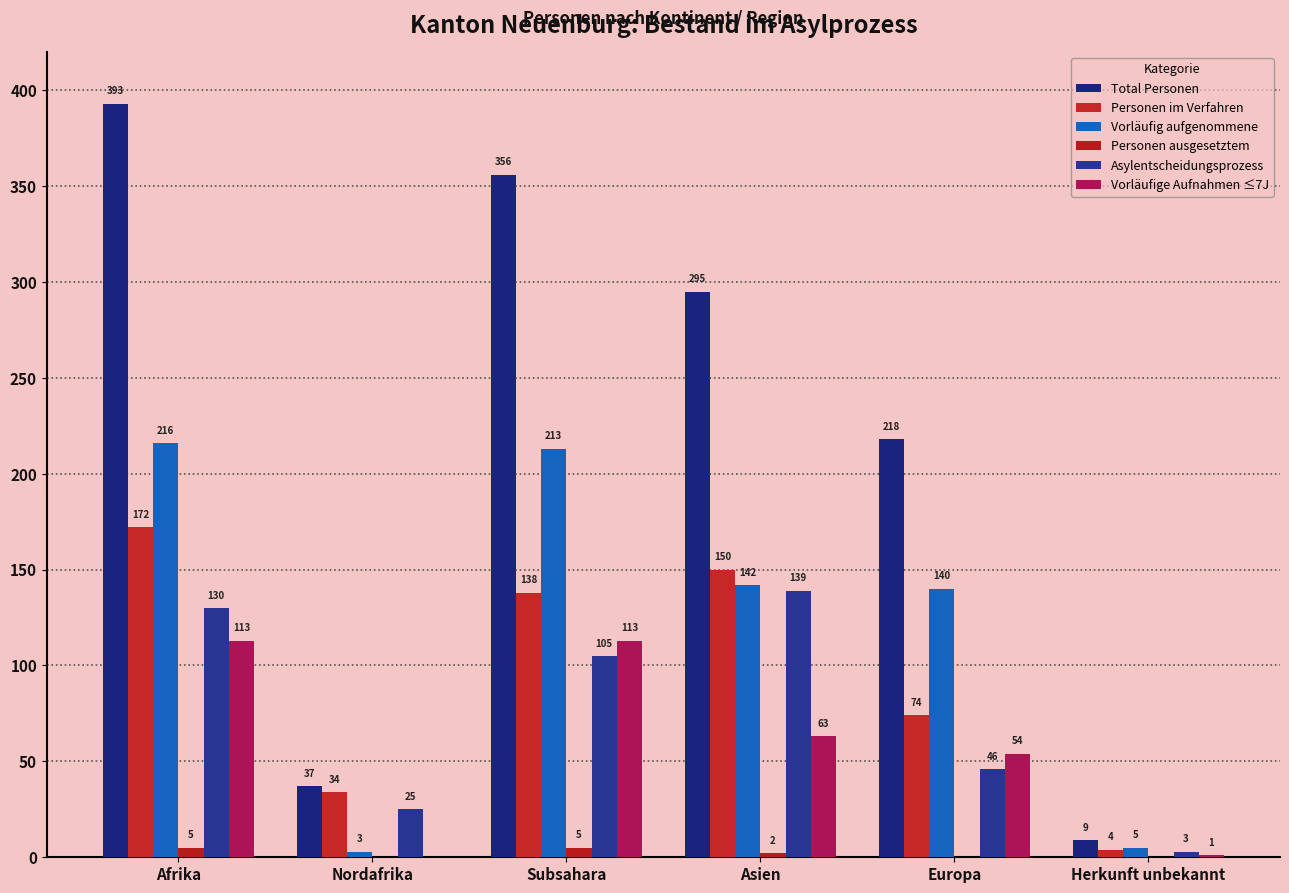

Does the chart contain stacked bars?

No